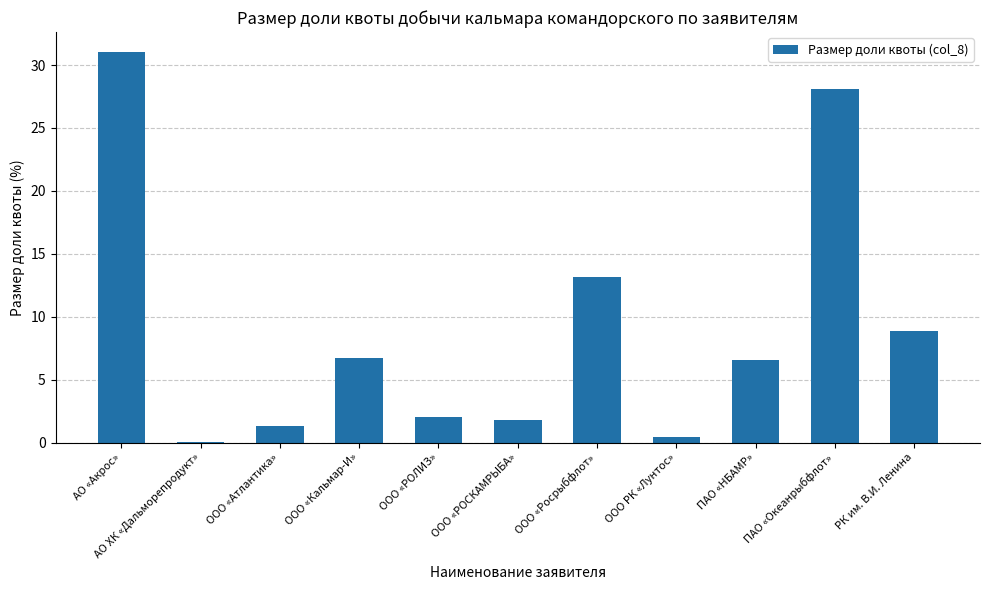

The chart shows a value of 13.1 at ООО «Росрыбфлот». True or false?

True